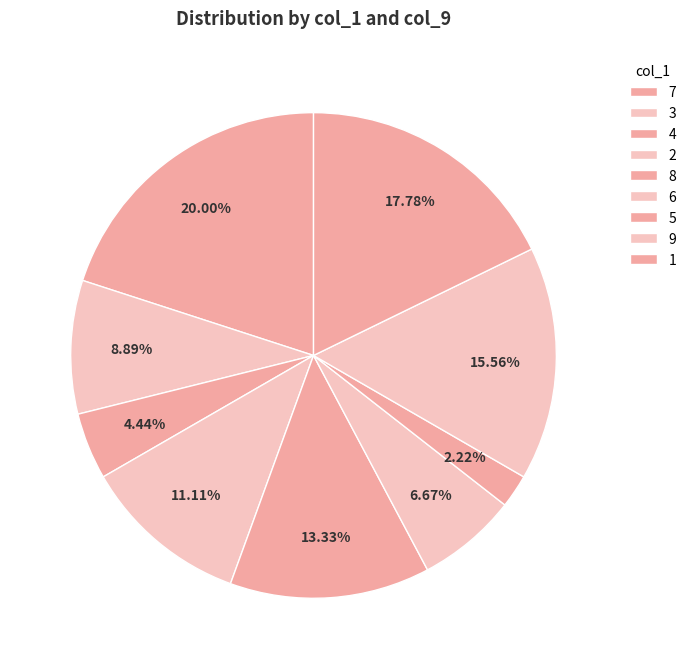

To the nearest percent, what is the difference between the largest and smallest slice percentages?

18%